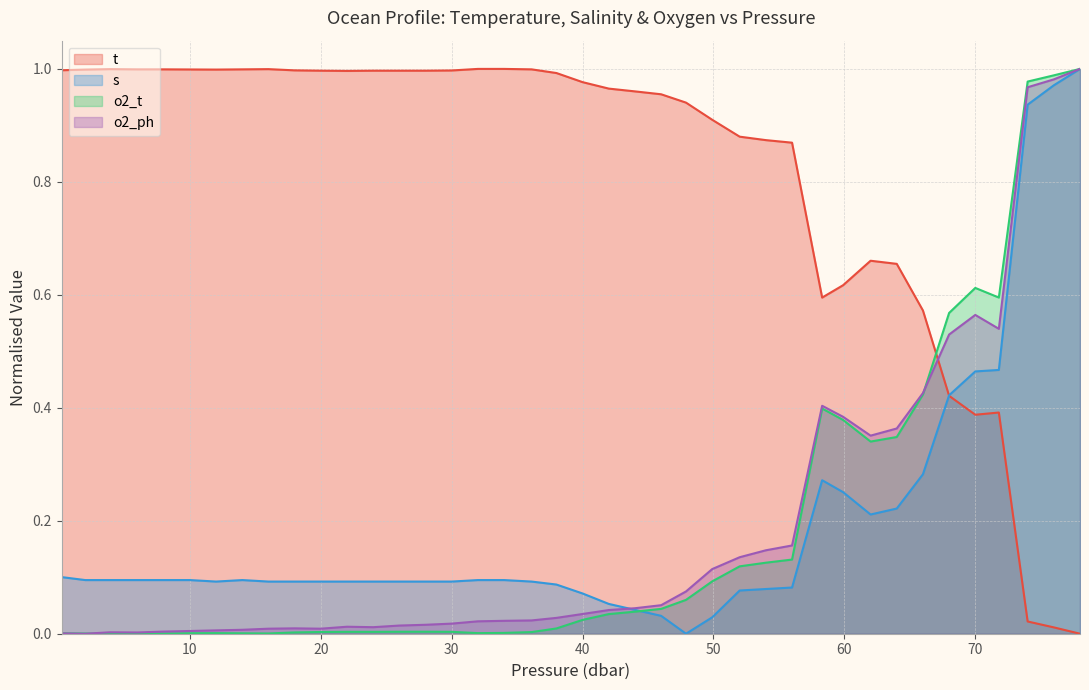

Which series has the largest total across all categories?

t